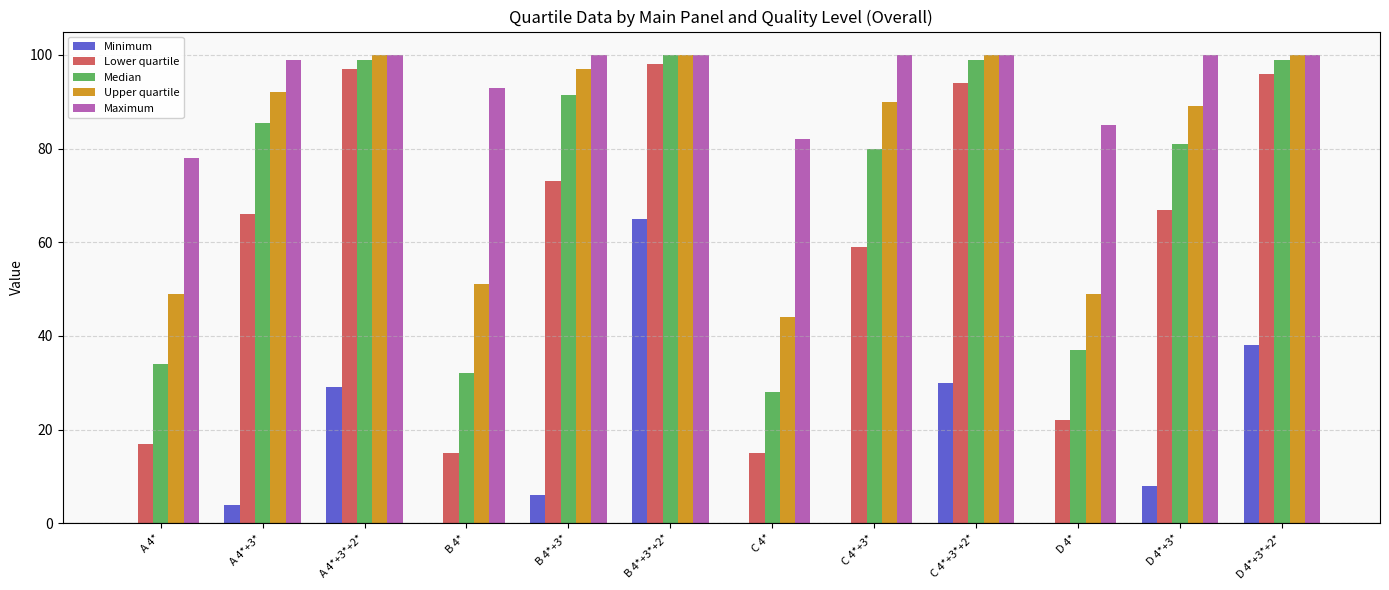

What is the average value of the Median series?

72.2